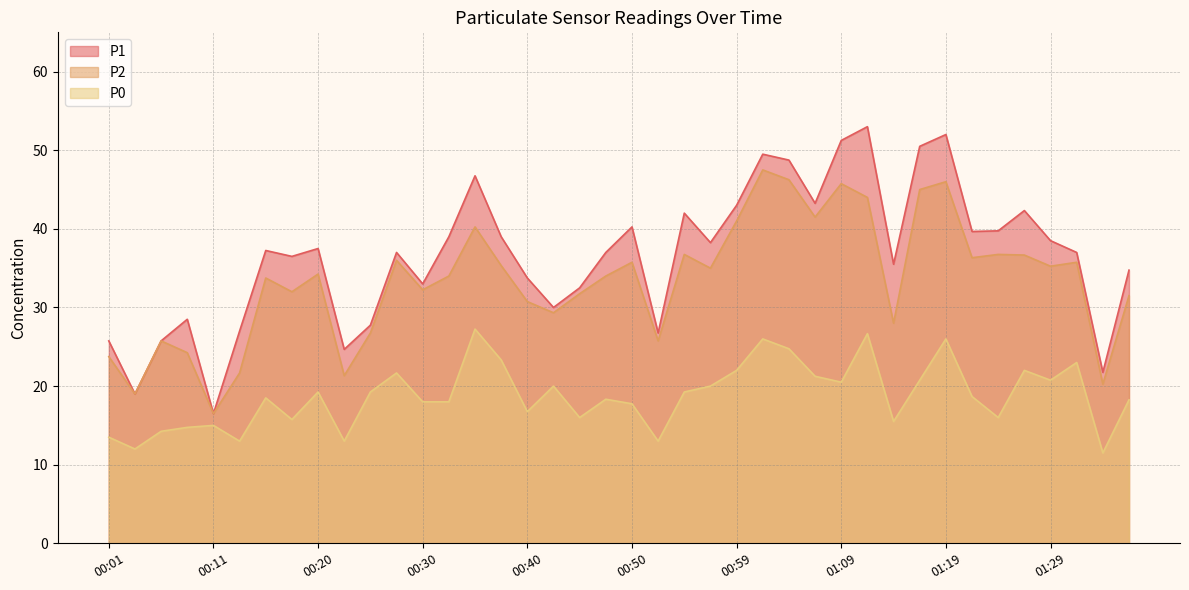

What is the minimum value for P2?

16.5